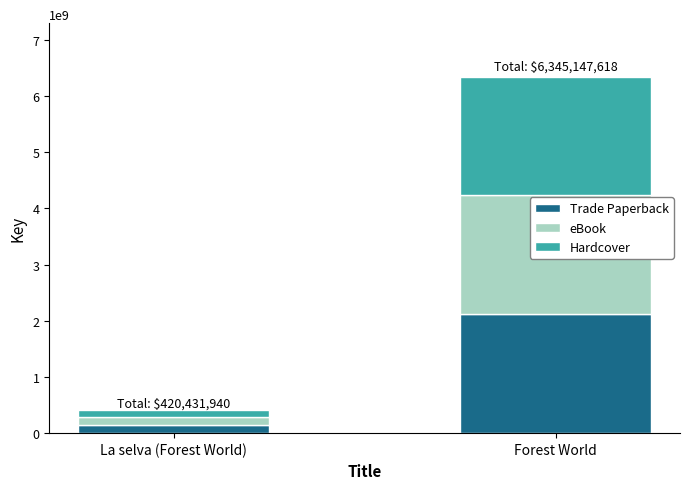

Reading right to left, list the values for the Trade Paperback series.

Forest World=2115049206	La selva (Forest World)=140143980